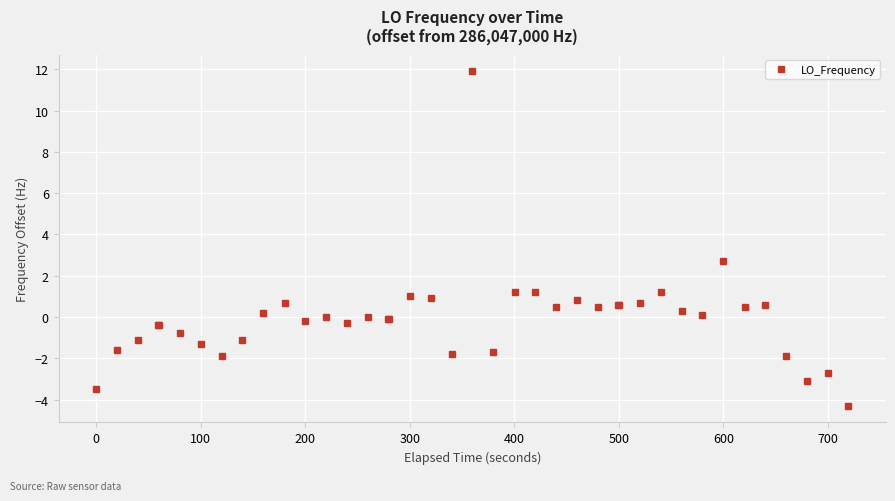

What is the value of the 6th point from the left?

-0.8